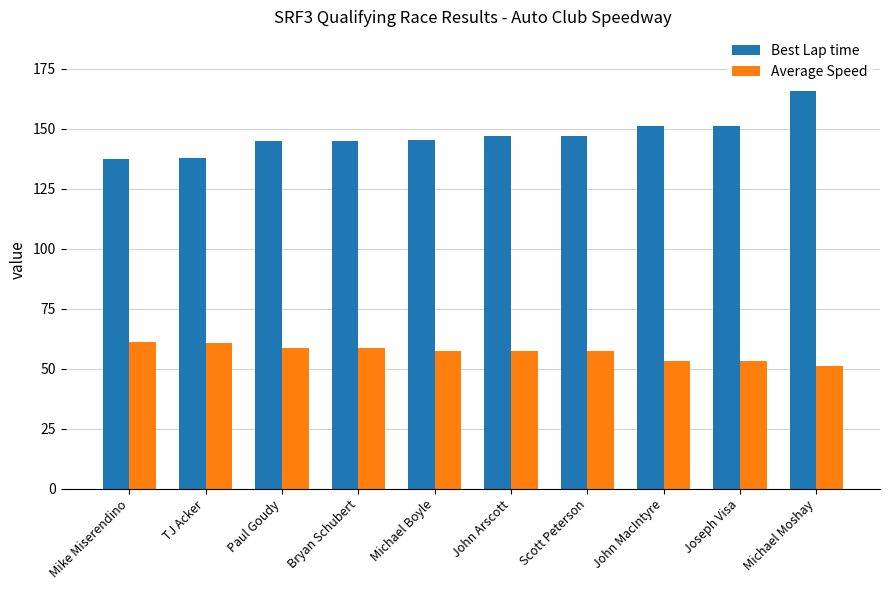

True or false: Best Lap time has a value of 81.7 at Michael Moshay.

False